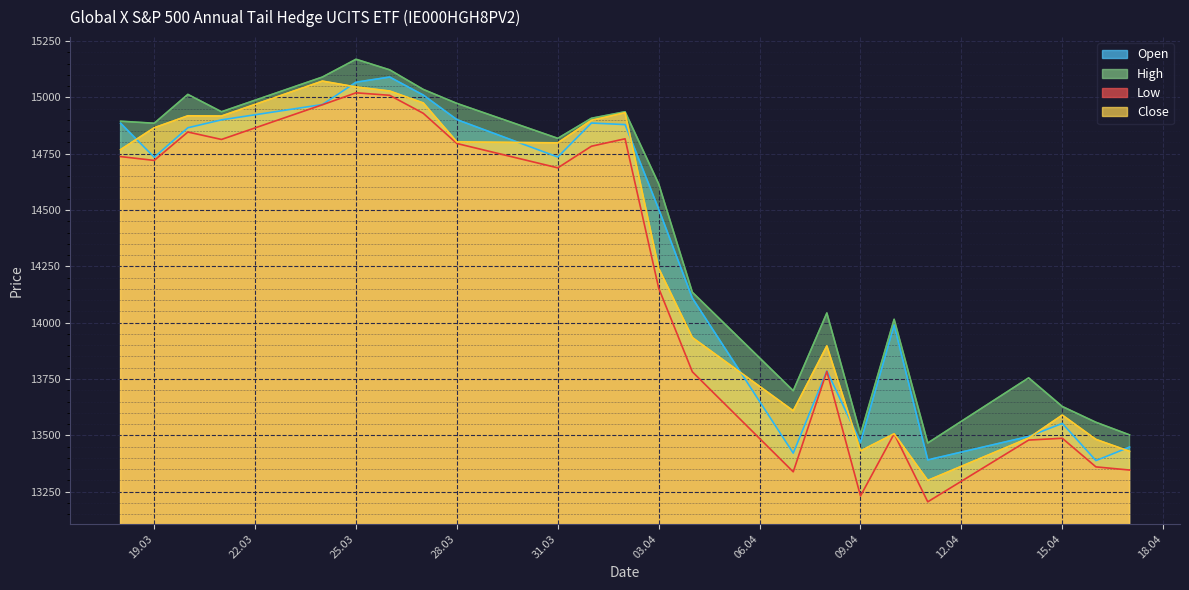

What is the average value of the Open series?

14325